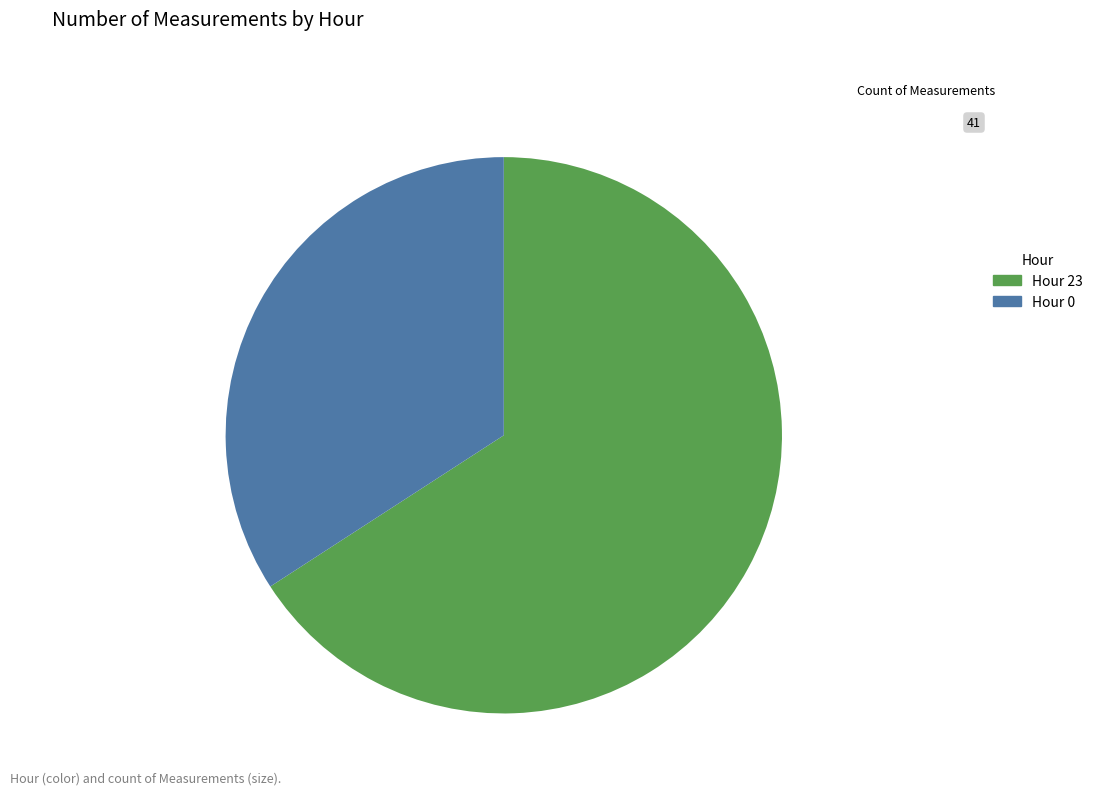

The Hour 23 slice represents 66% of the pie. True or false?

True